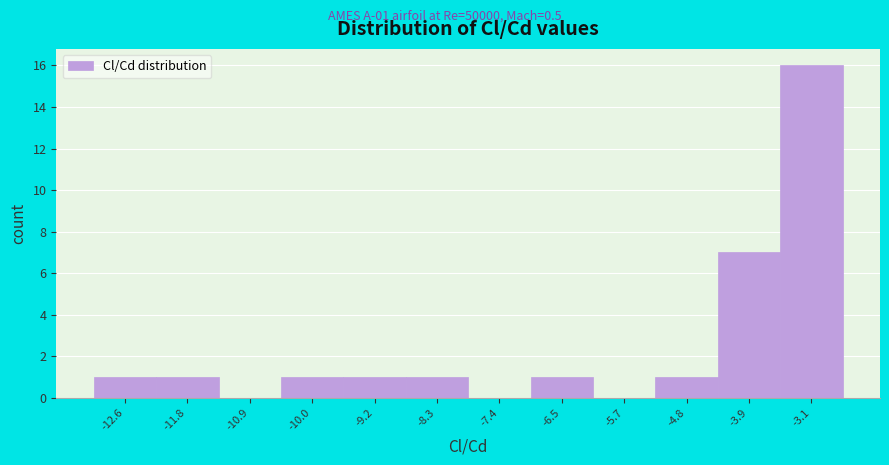

Over which range of the x-axis is the bar tallest?

-3.5 to -2.6